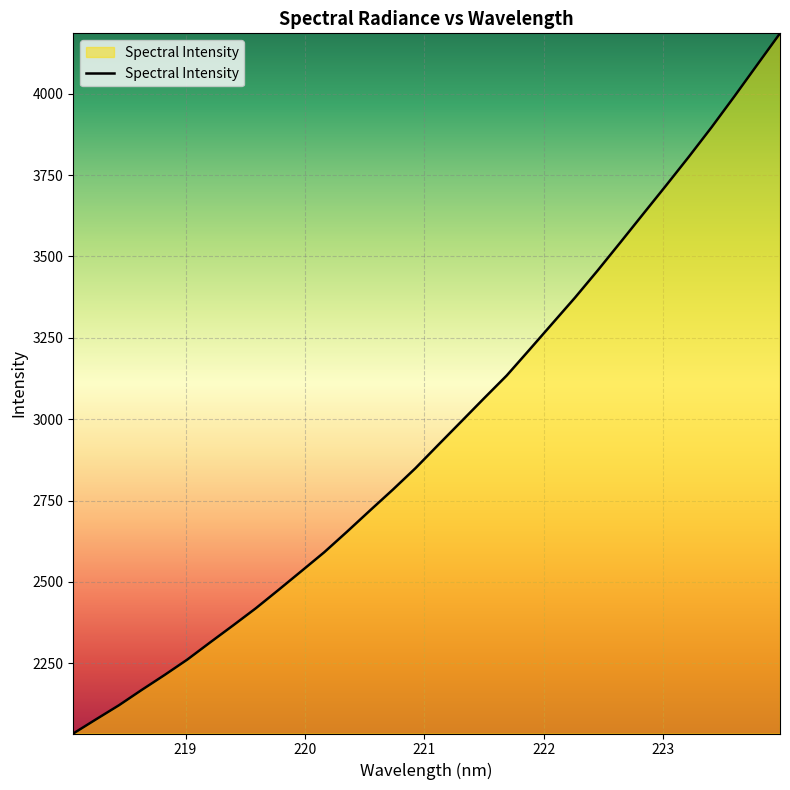

What is the minimum value shown in the chart?

2034.2